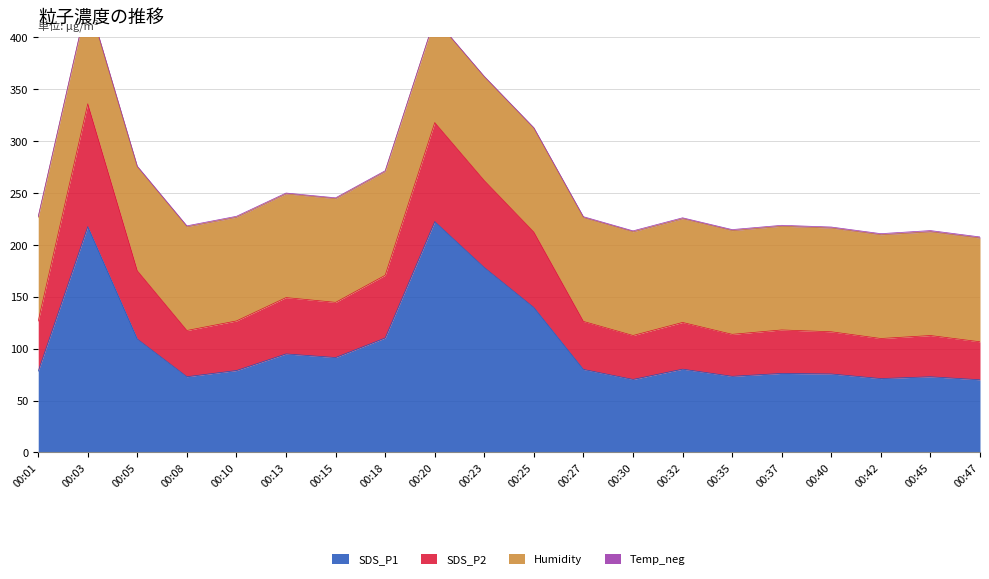

At which label is SDS_P1 closest to 146?

00:25